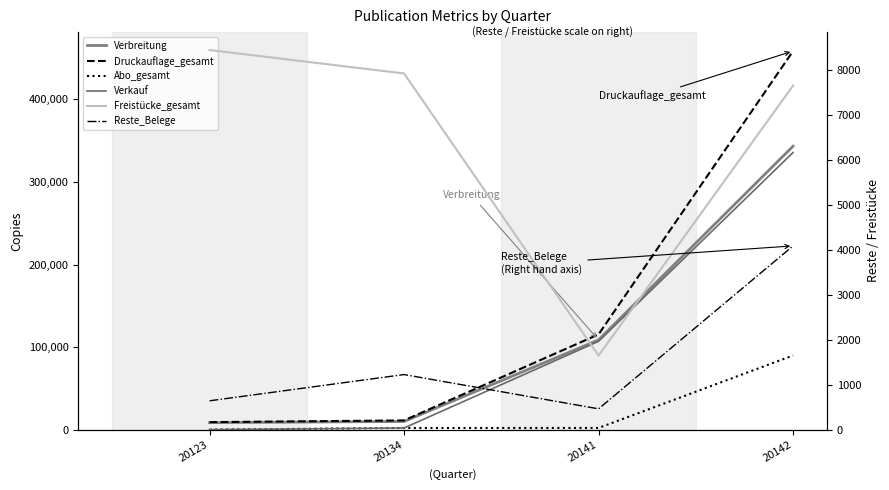

Where does the Reste_Belege series first go above 1226?

20142